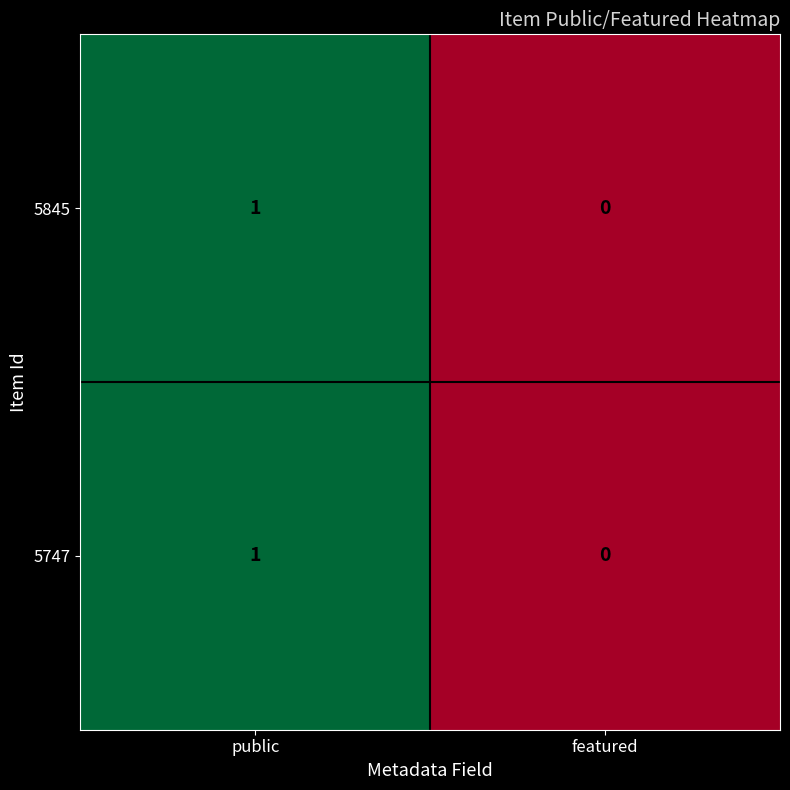

Is it true that 5747 equals 1 at public?

True